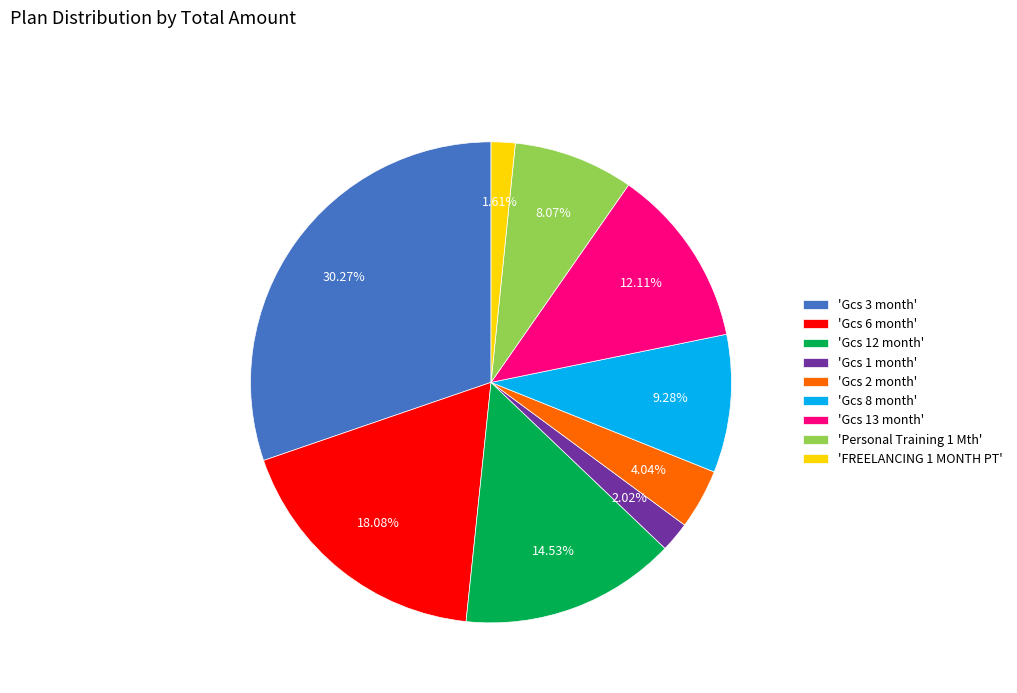

Is the sum of 'Gcs 8 month' and 'Gcs 1 month' greater than half?

No